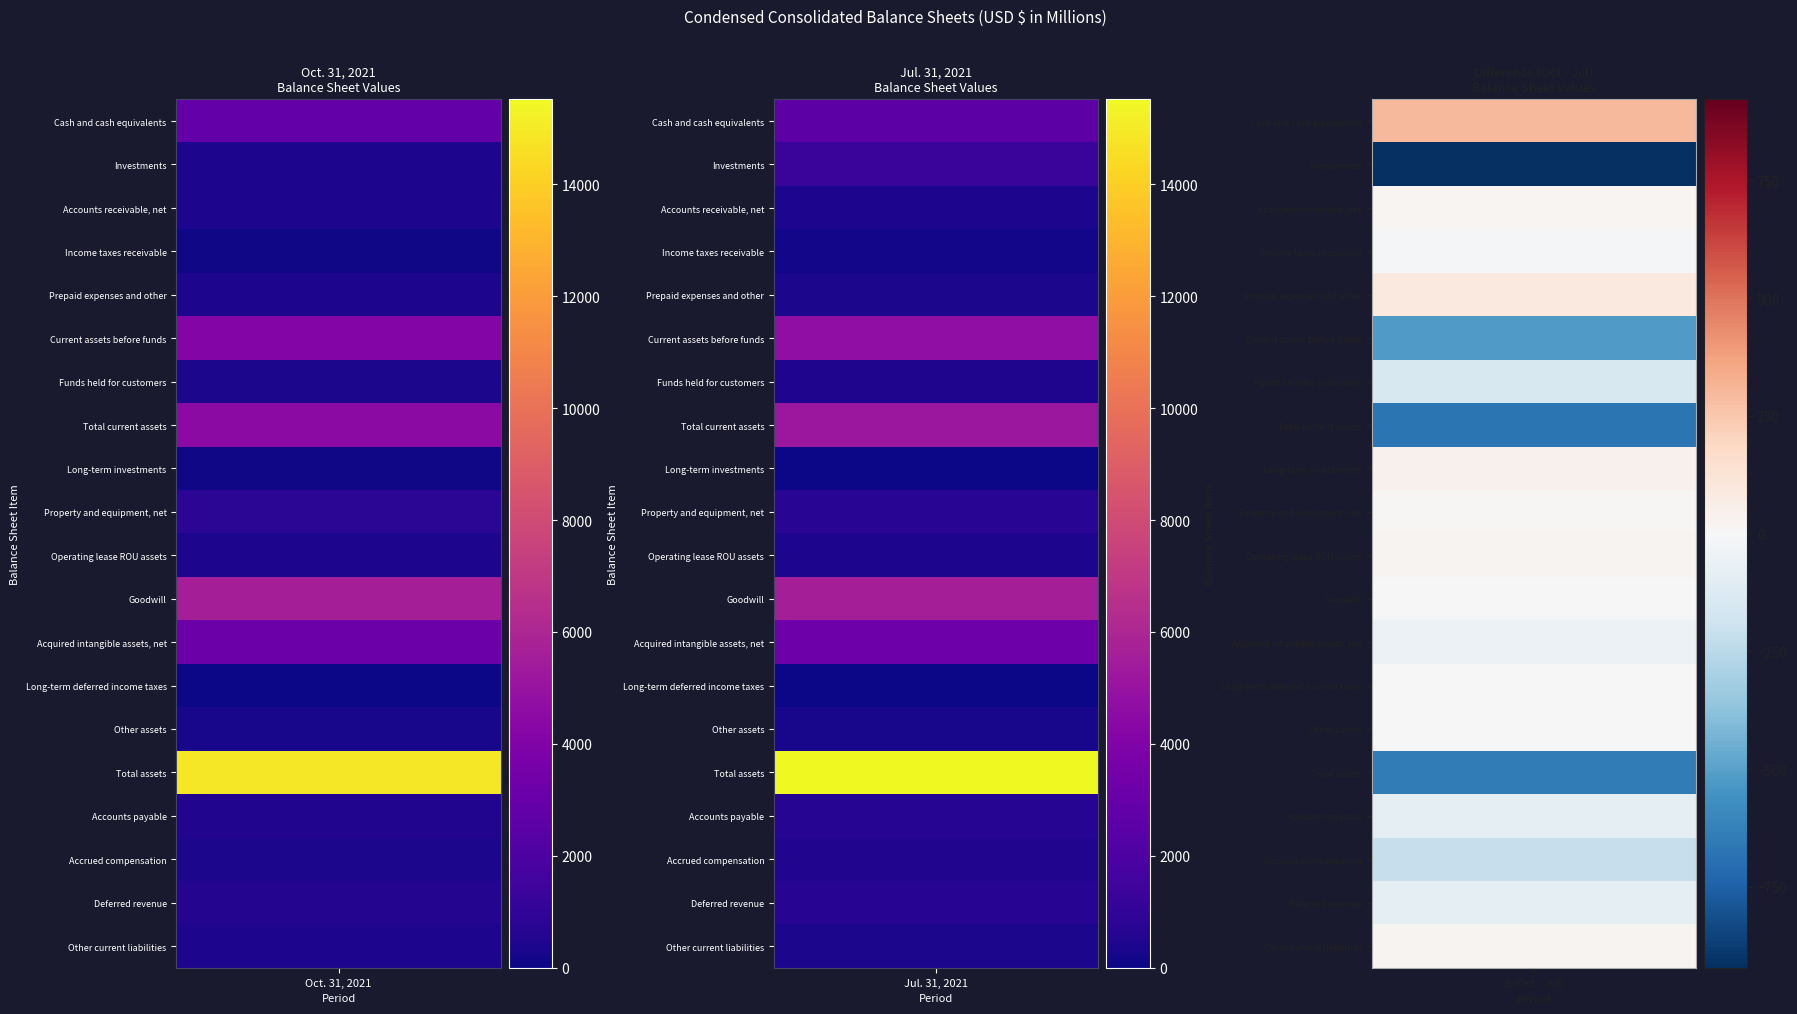

The Prepaid expenses and other series shows 134 at 1. True or false?

False